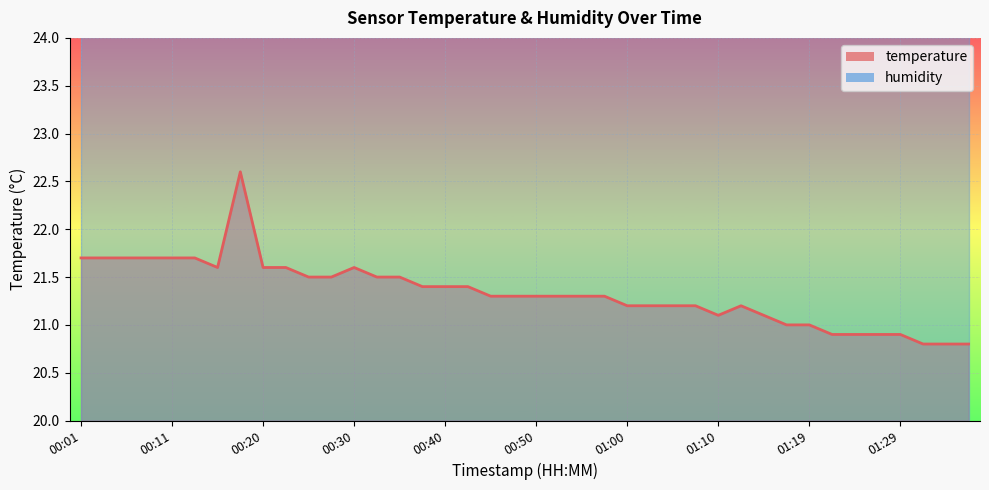

Which category has the lowest value across all series?

01:32